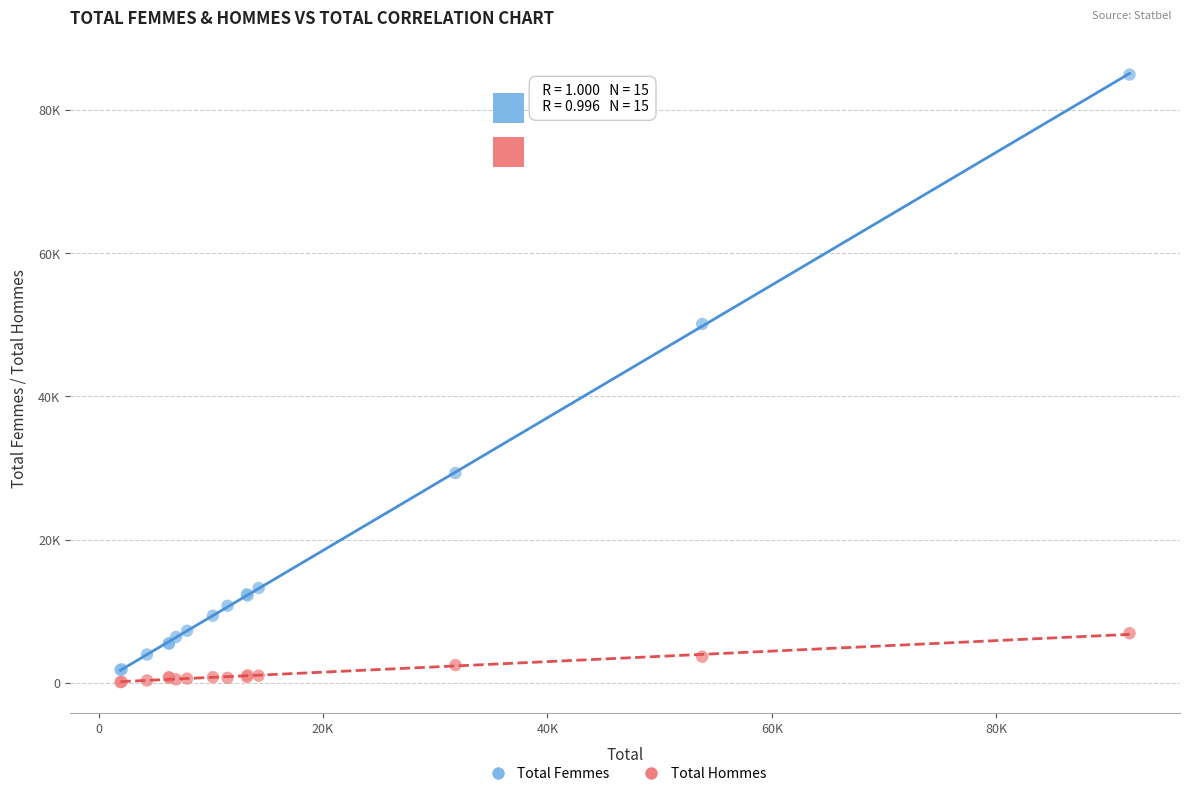

What are all the series names shown in the legend?

Total Femmes, Total Hommes